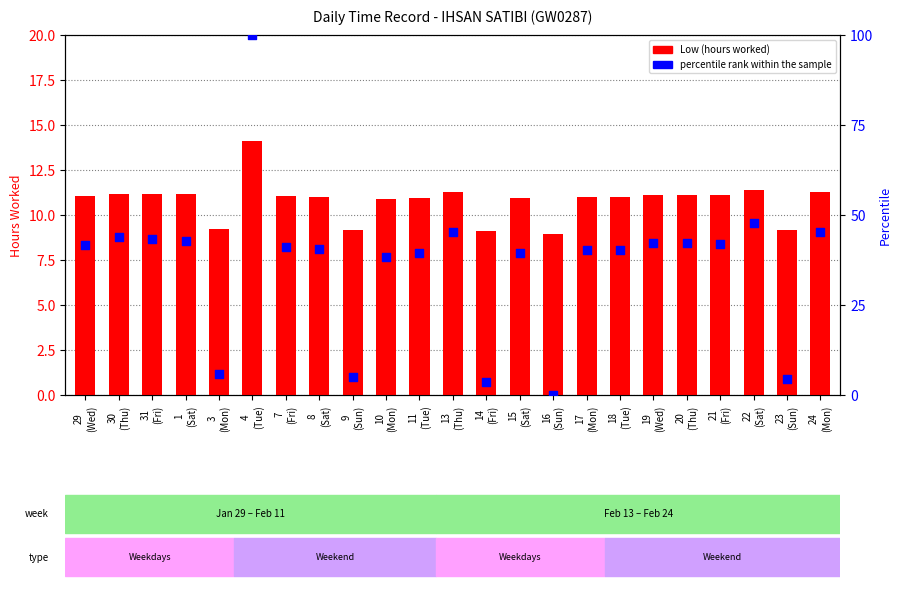

What are all the series names shown in the legend?

Low (hours worked), percentile rank within the sample